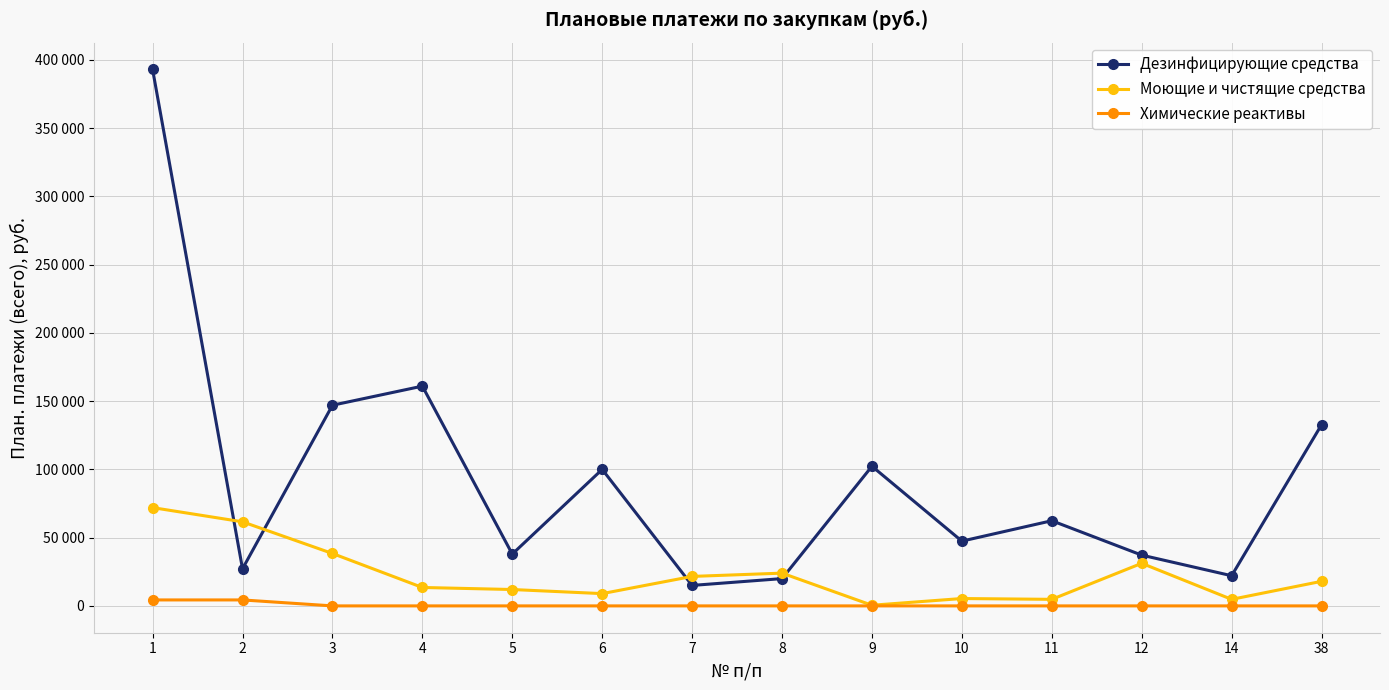

What are all the series names shown in the legend?

Дезинфицирующие средства, Моющие и чистящие средства, Химические реактивы